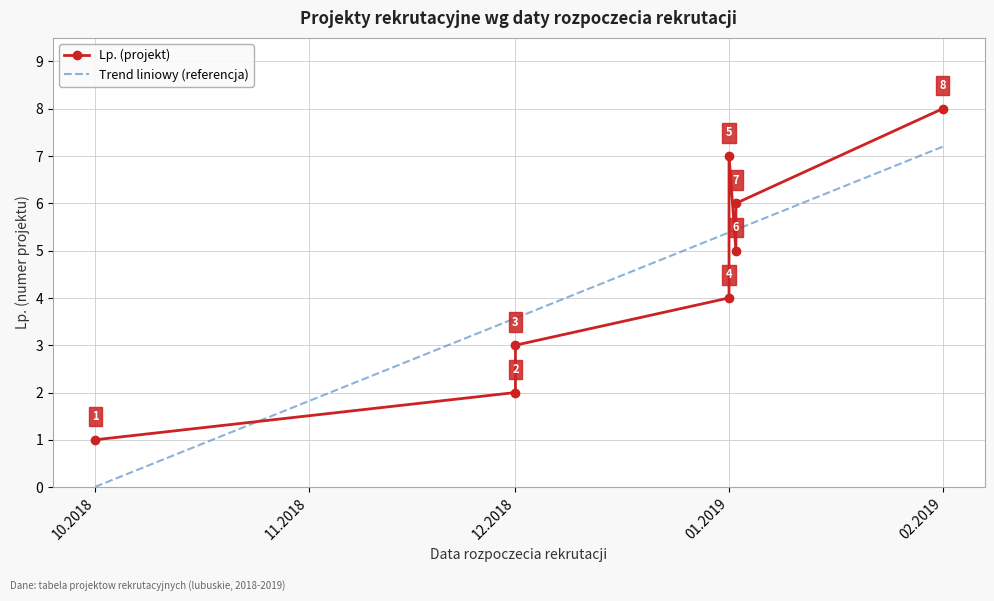

What is the sum of all Trend liniowy (referencja) values?

36.0